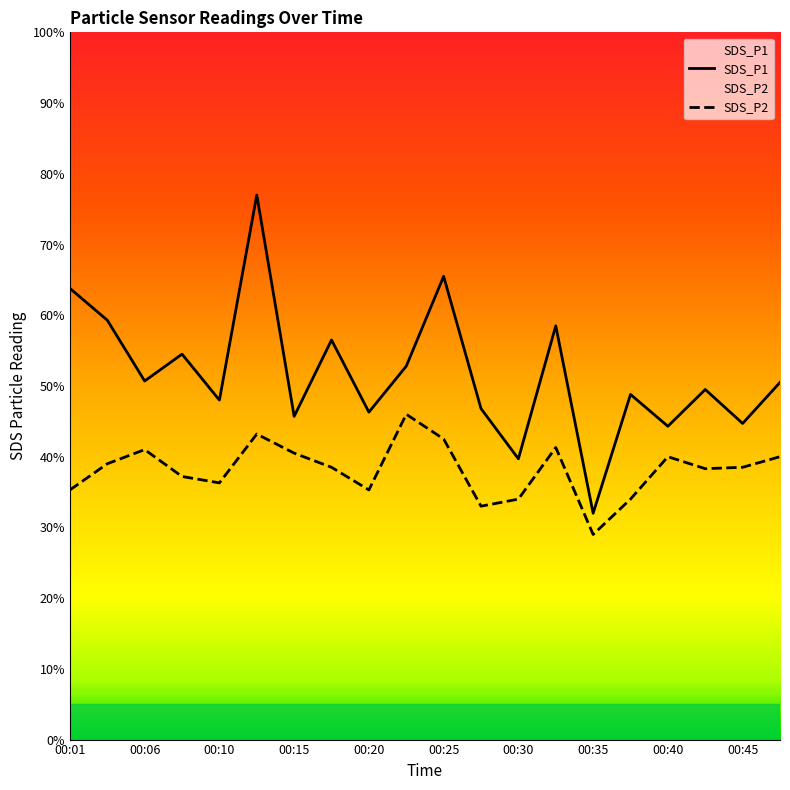

Reading left to right, transcribe all the data shown in this chart.

SDS_P1: 6.4	5.9	5.1	5.5	4.8	7.7	4.6	5.7	4.6	5.3	6.5	4.7	4.0	5.8	3.2	4.9	4.4	5.0	4.5	5.0
SDS_P2: 3.5	3.9	4.1	3.7	3.6	4.3	4.0	3.9	3.5	4.6	4.2	3.3	3.4	4.1	2.9	3.4	4.0	3.8	3.9	4.0